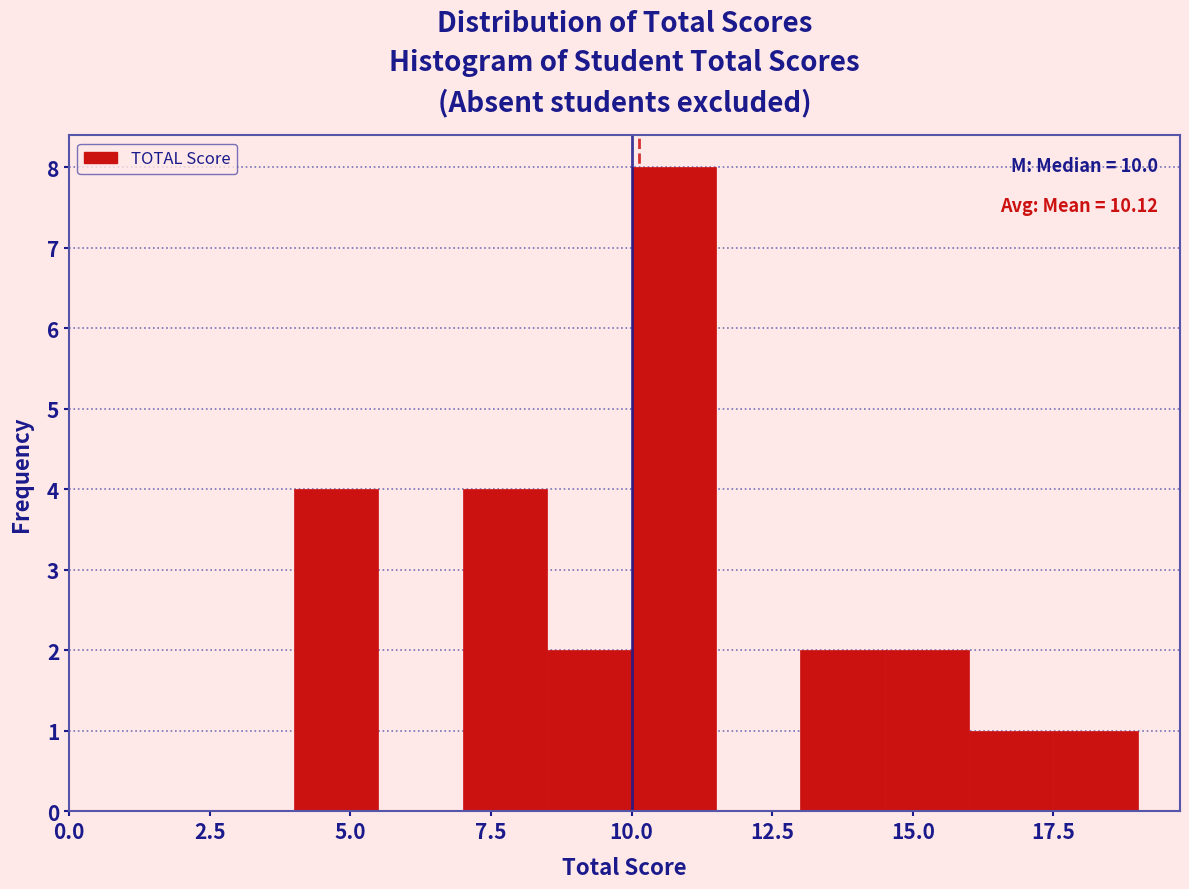

Read against the x-axis, roughly where is the centre of the tallest bar?

11.0